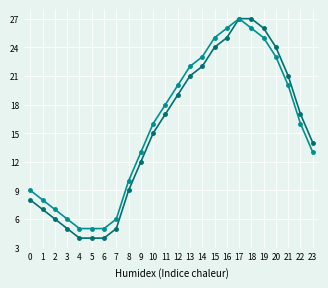

What is the minimum value shown in the chart?

4